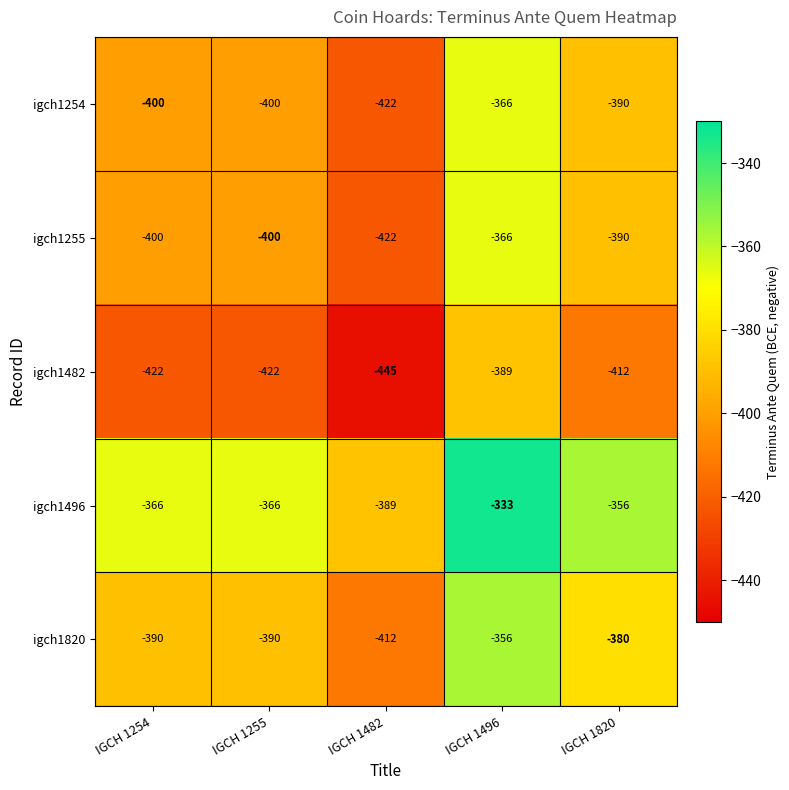

What is the difference between the maximum and second lowest values in the igch1820 series?

34